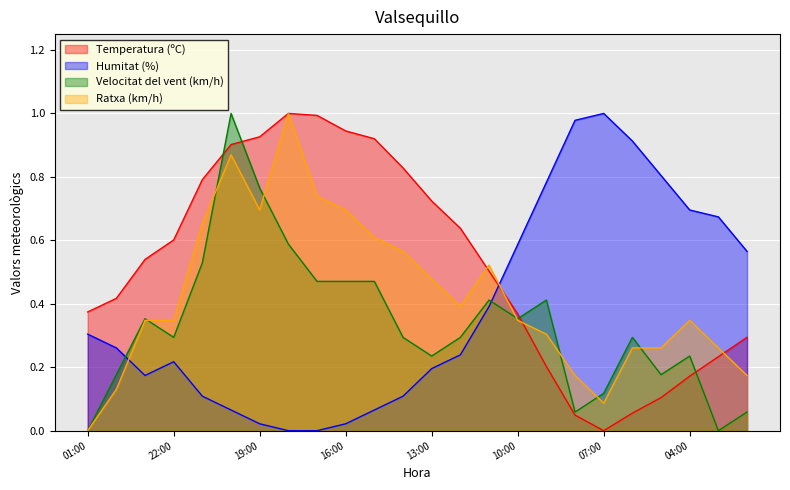

Where do Humitat (%) and Ratxa (km/h) first cross each other?

00:00 and 23:00